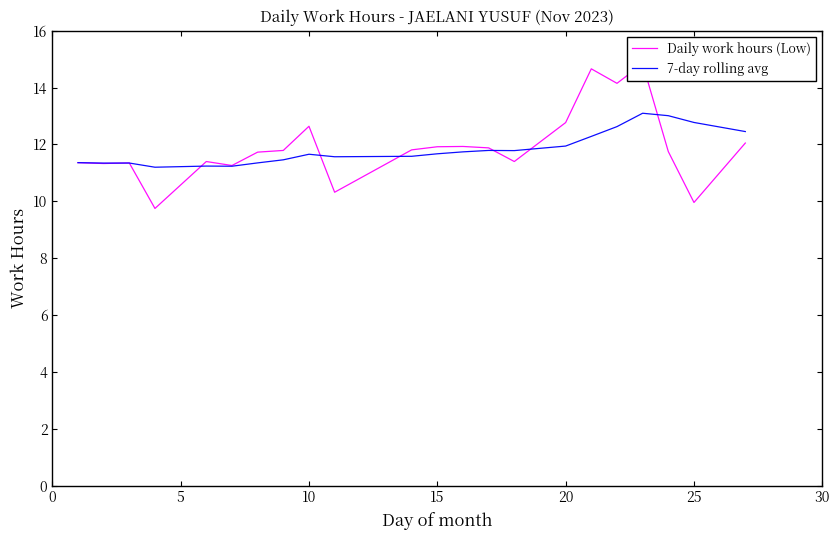

In 7-day rolling avg, how many points are higher than both neighbors (excluding endpoints)?

5